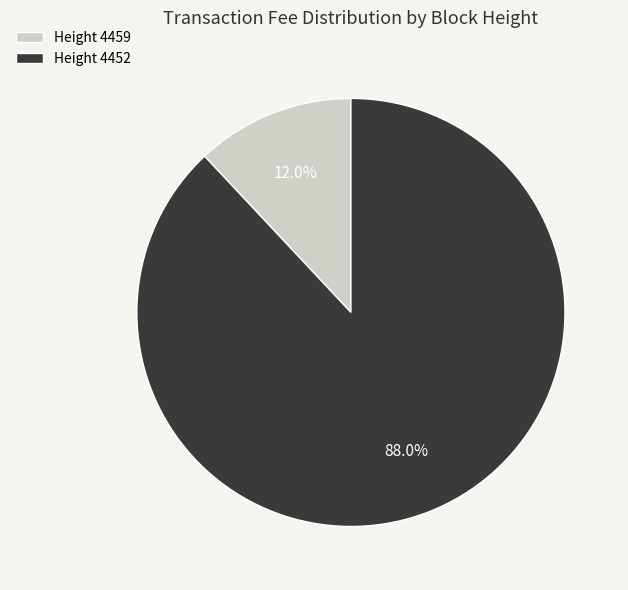

Rank the categories by value from lowest to highest.

Height 4459, Height 4452